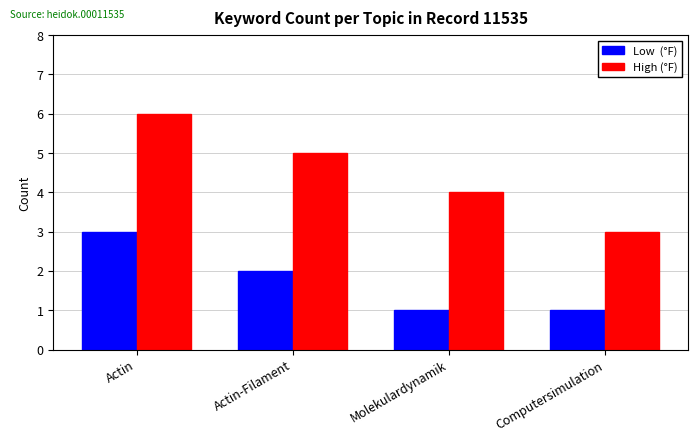

At which category is the sum across all series the highest?

Actin